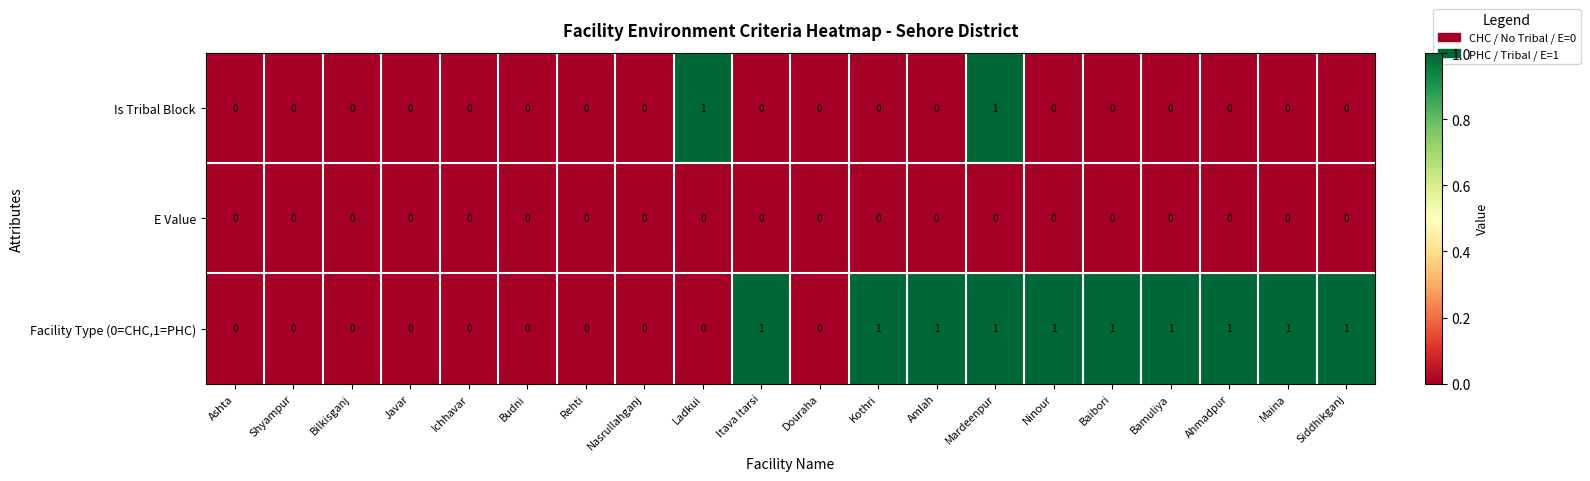

Which series has the largest total across all categories?

Facility Type (0=CHC,1=PHC)